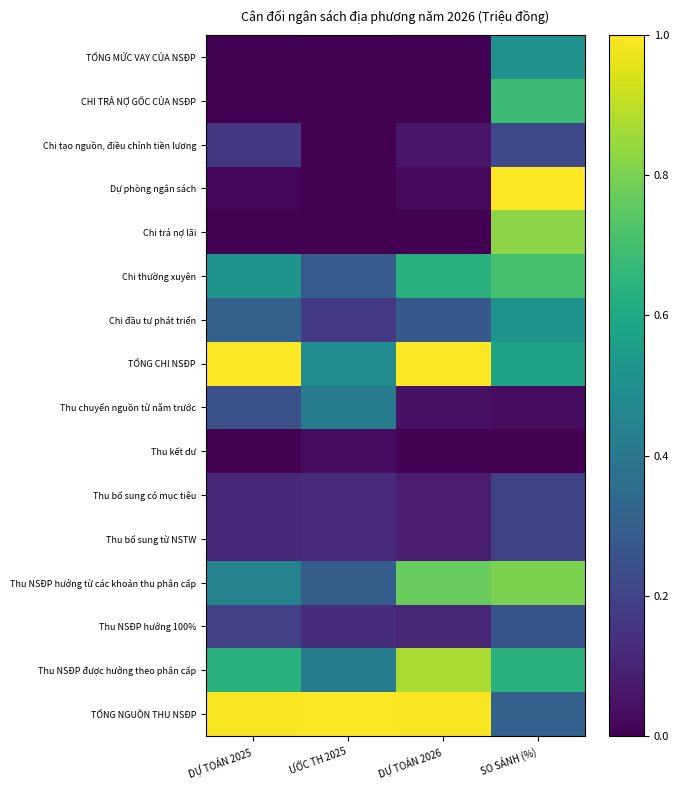

Count the number of data series in this chart.

16